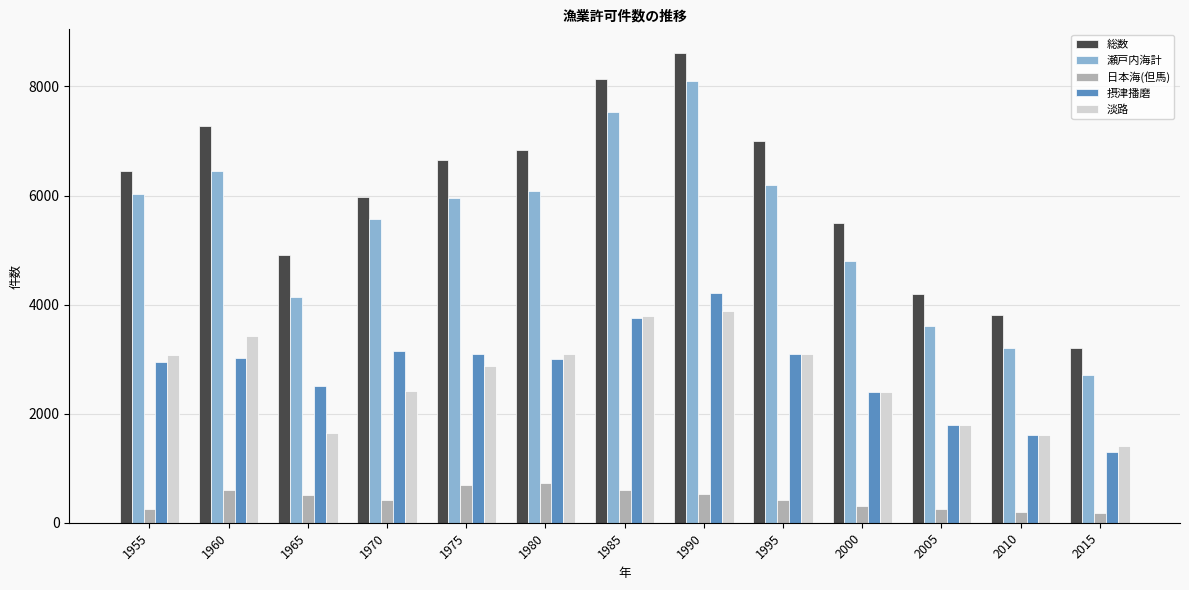

What is the total value across all series at 1965?

13717